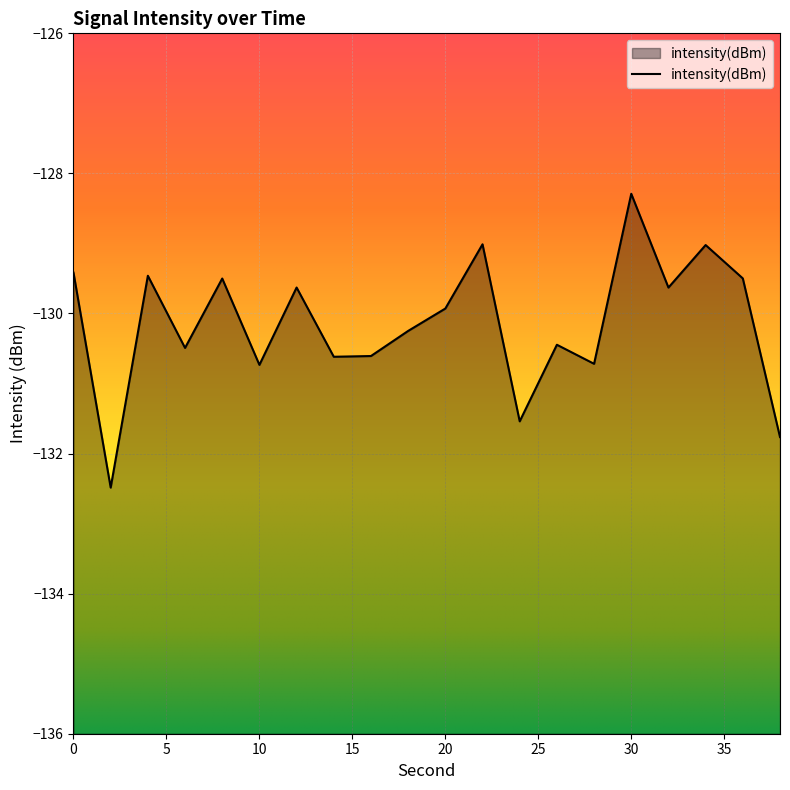

Reading left to right, transcribe all the data shown in this chart.

-129.4	-132.5	-129.5	-130.5	-129.5	-130.7	-129.6	-130.6	-130.6	-130.2	-129.9	-129.0	-131.5	-130.4	-130.7	-128.3	-129.6	-129.0	-129.5	-131.8